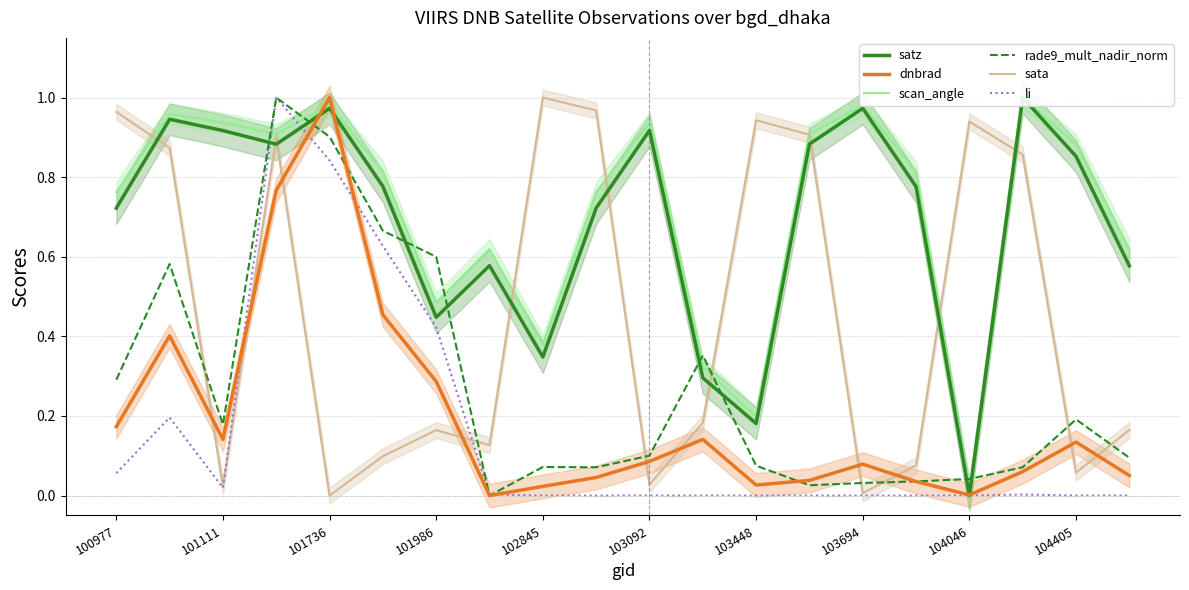

What are all the series names shown in the legend?

satz, dnbrad, scan_angle, rade9_mult_nadir_norm, sata, li